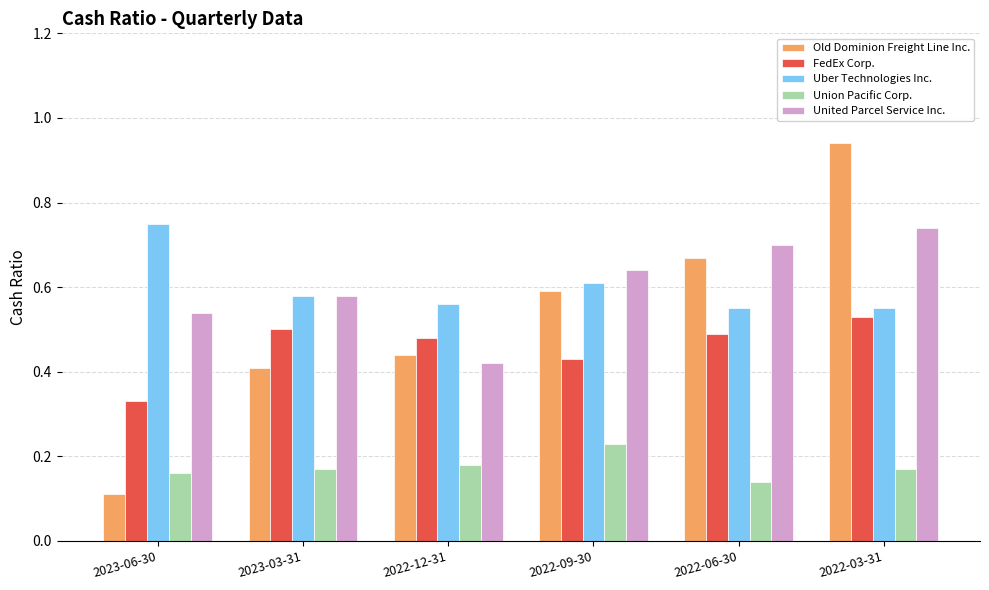

What is the label of the 5th bar from the left?

2022-06-30